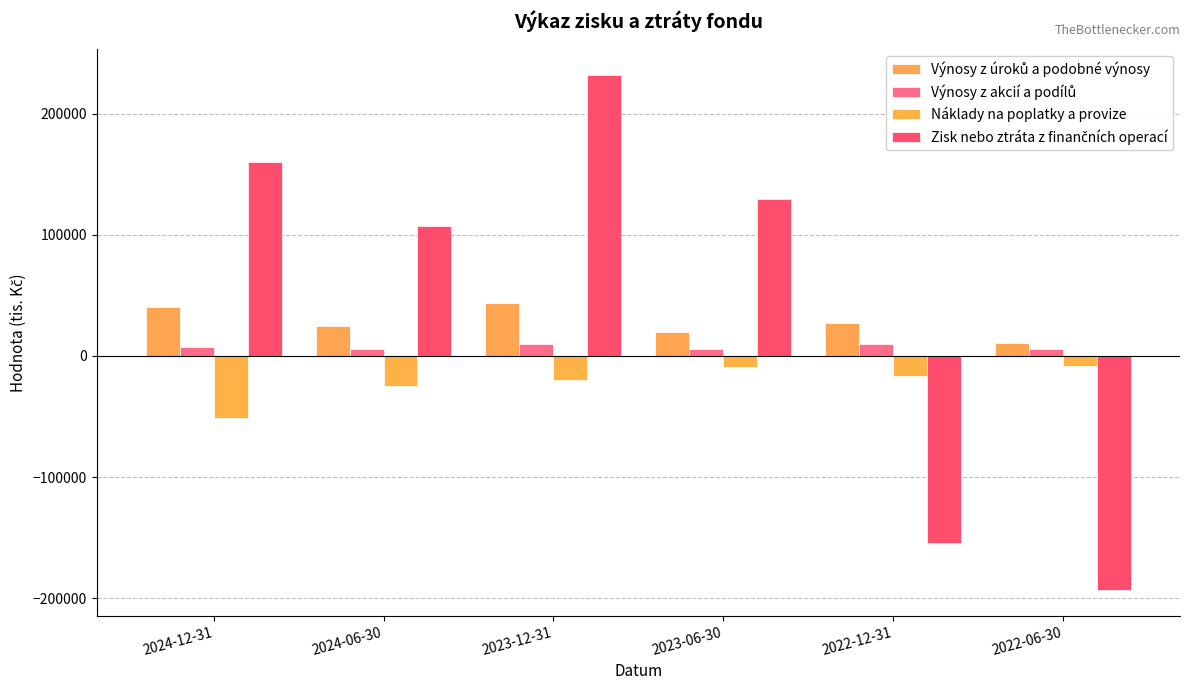

How many series are shown in this chart?

4